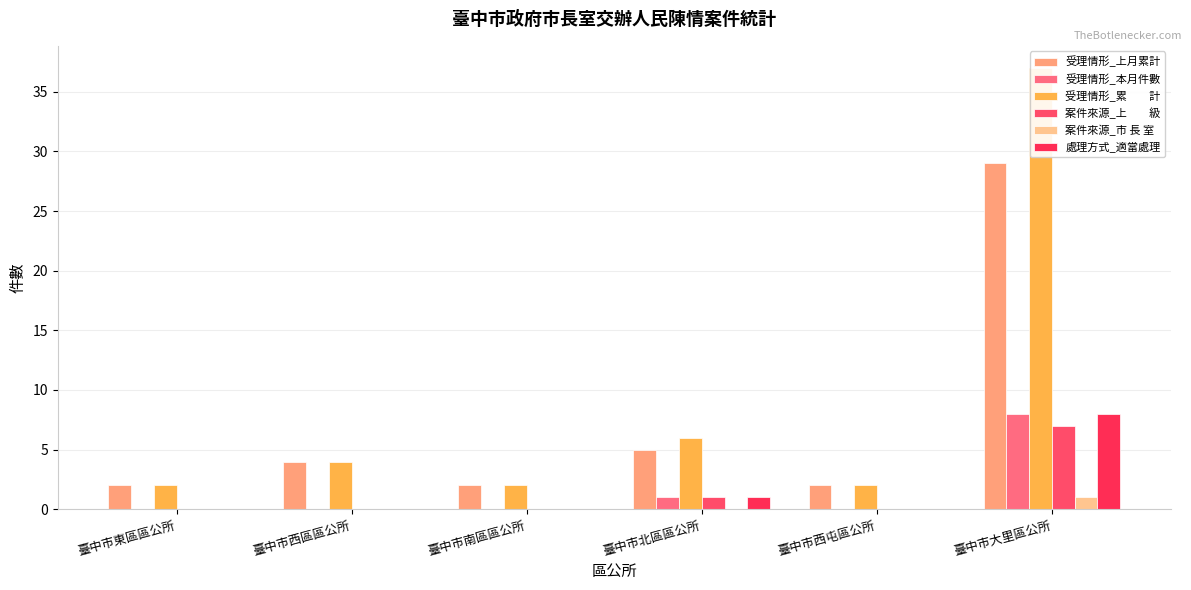

The value of 案件來源_市 長 室 at 臺中市北區區公所 is 0. True or false?

True